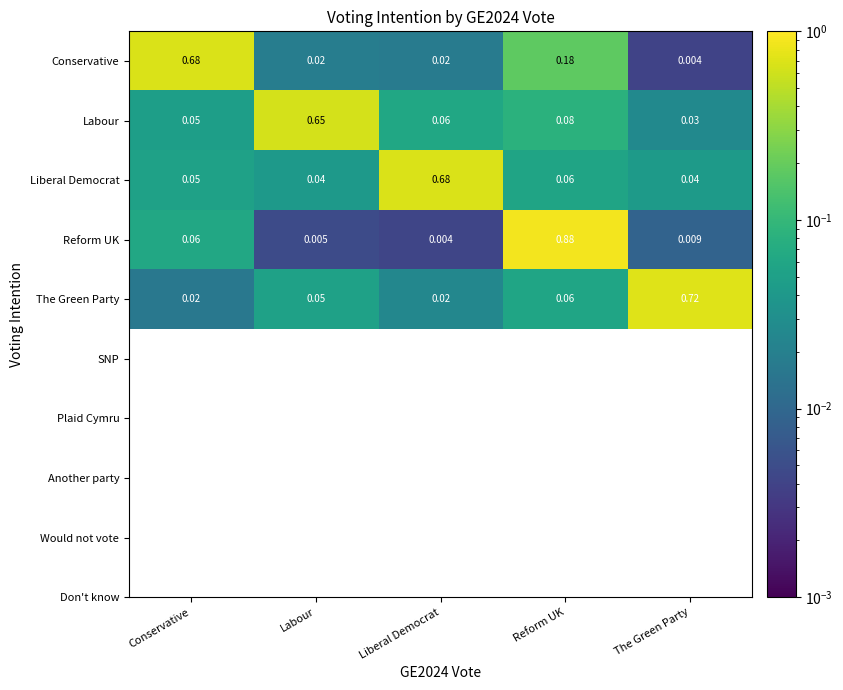

Which category has the highest value across all series?

Reform UK